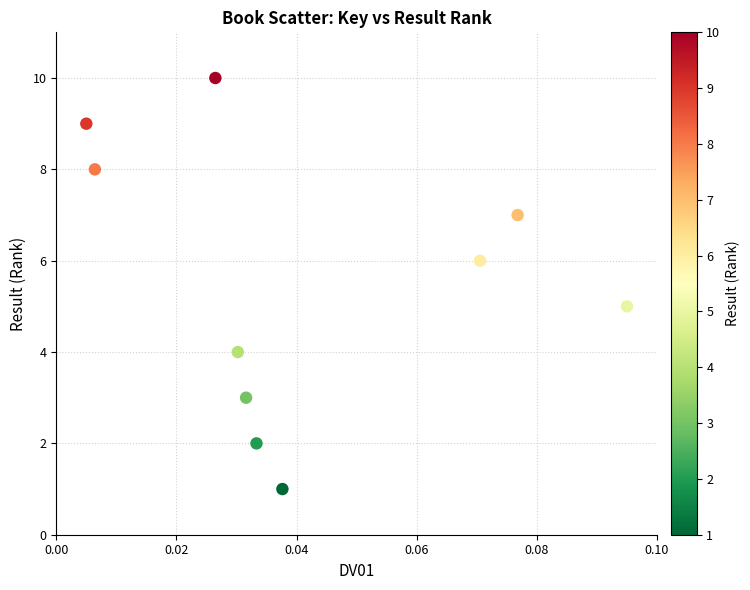

What is the range of Y values (max minus min)?

9